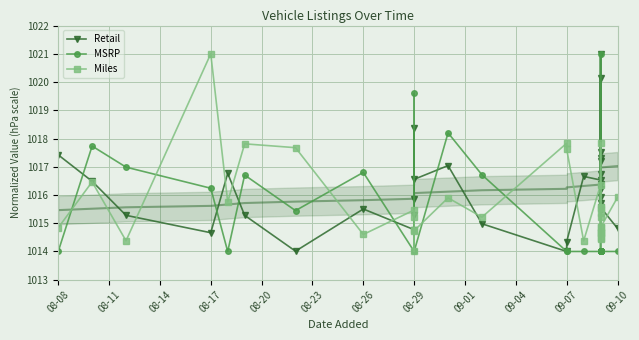

How many categories are shown in the chart?

32